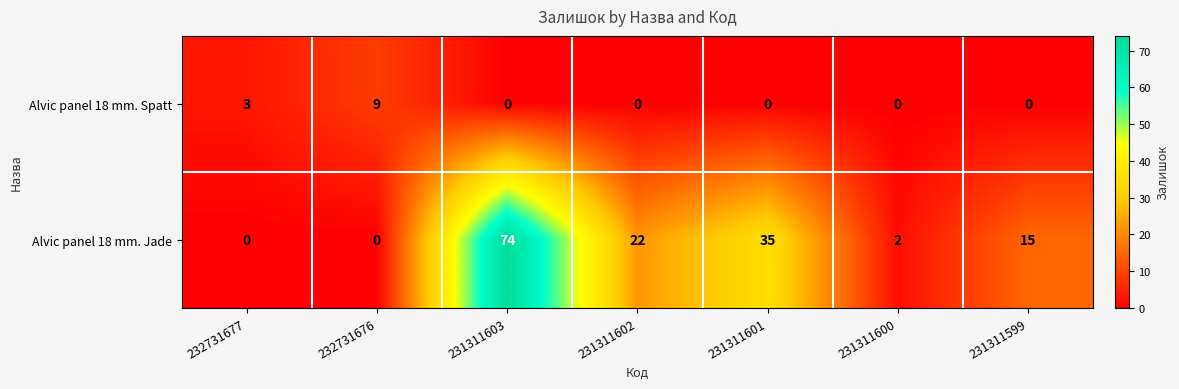

Reading right to left, what are all the values shown in this chart?

Alvic panel 18 mm. Spatt: 231311599=0	231311600=0	231311601=0	231311602=0	231311603=0	232731676=9	232731677=3
Alvic panel 18 mm. Jade: 231311599=15	231311600=2	231311601=35	231311602=22	231311603=74	232731676=0	232731677=0